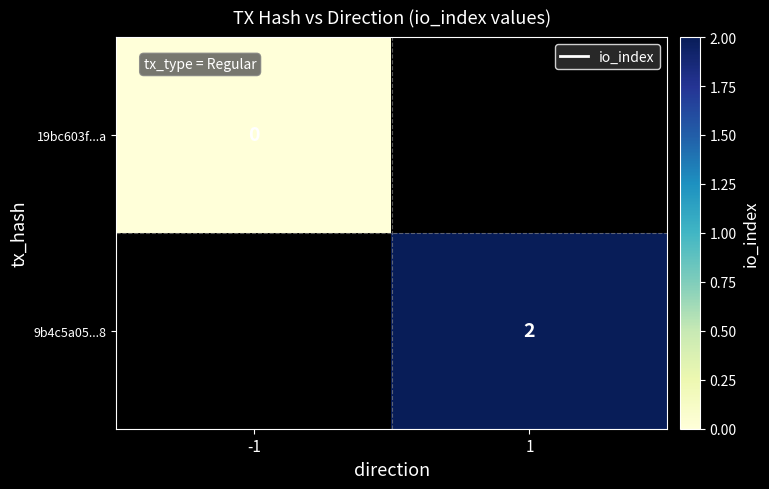

The value of 9b4c5a05...8 at 1 is 2. True or false?

True